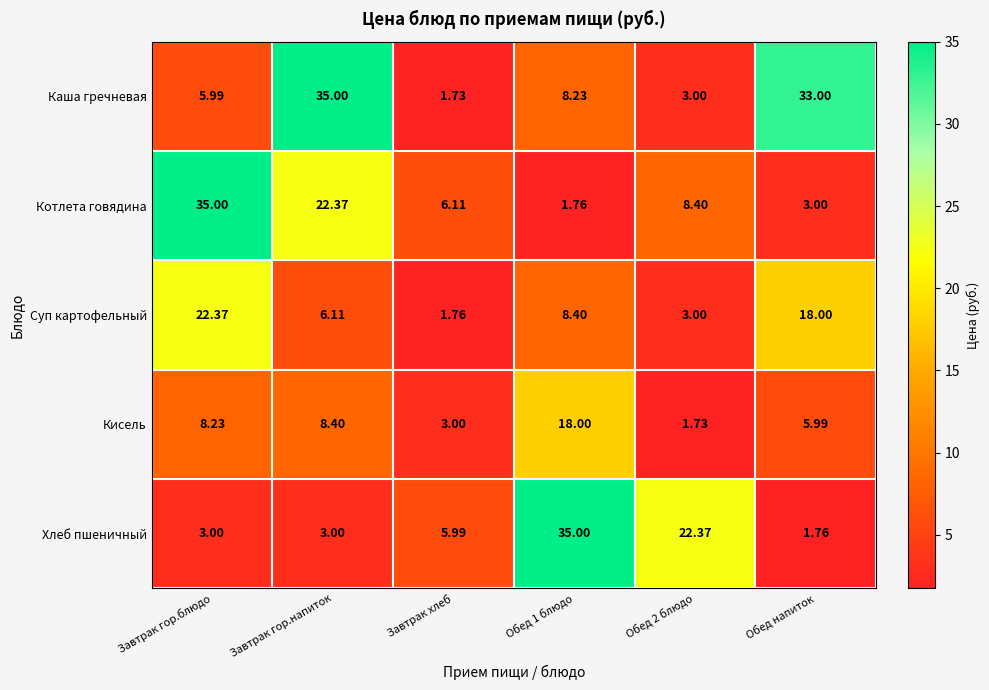

What is the total value across all series at Обед 1 блюдо?

71.4